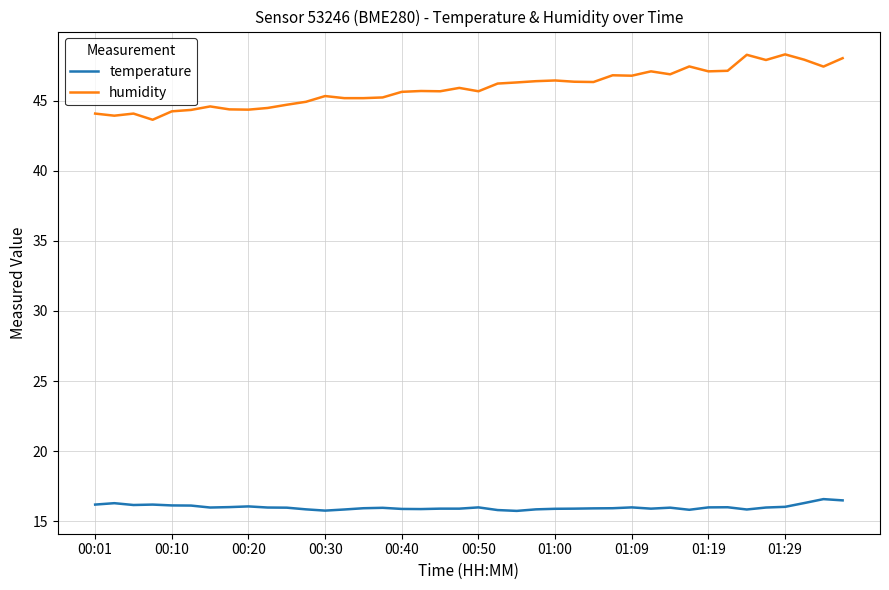

What is the average value of the humidity series?

45.9